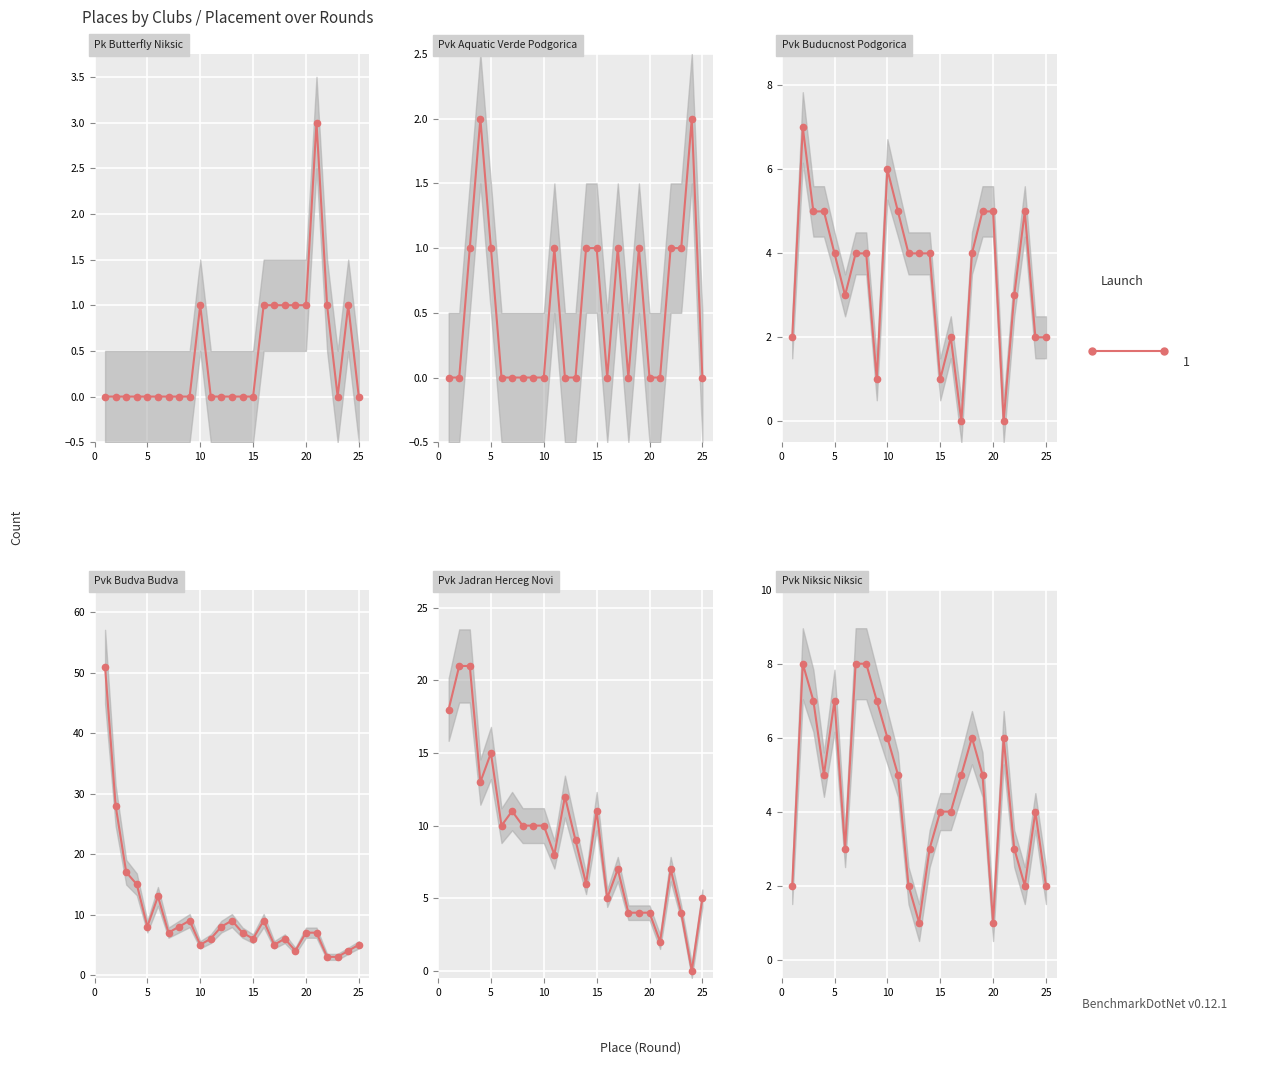

True or false: Pk Butterfly Niksic has a value of 0 at 6.

True